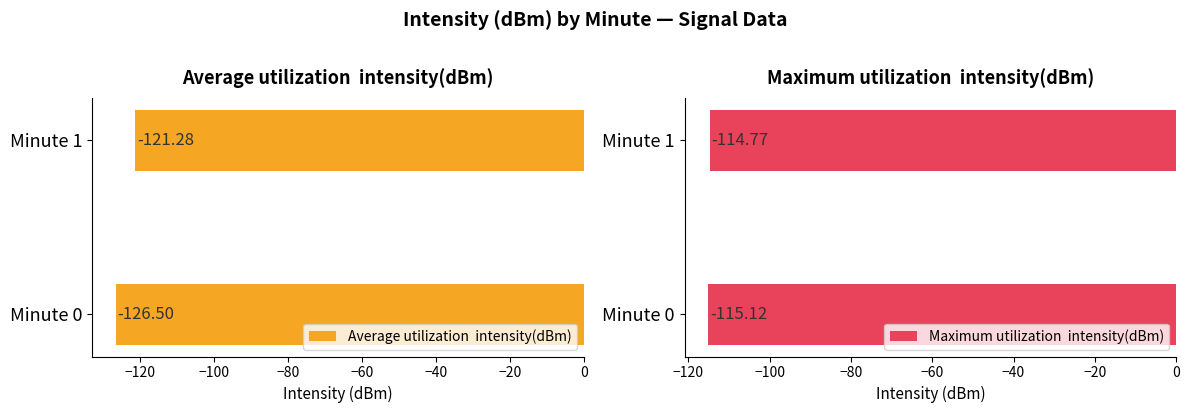

At how many categories does at least one series exceed -126?

2